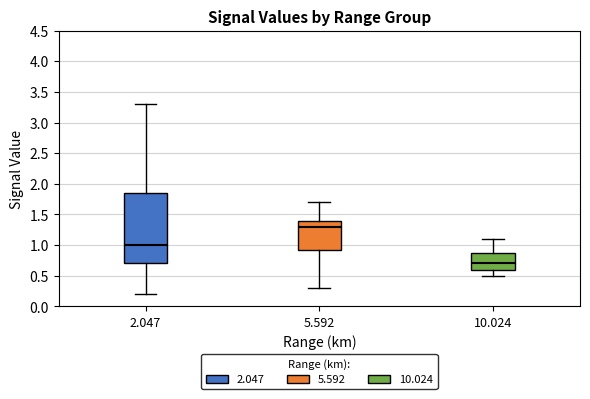

Reading left to right, transcribe this box plot: for each box, give where its median line is, the range the box spans, and where its two whiskers end, as read against the y-axis. The values are not printed on the chart, so give them approximately, as read against the axis.

2.047: median 1.00, box 0.70 to 1.85, whiskers 0.20 to 3.30
5.592: median 1.30, box 0.95 to 1.40, whiskers 0.30 to 1.70
10.024: median 0.70, box 0.60 to 0.90, whiskers 0.50 to 1.10